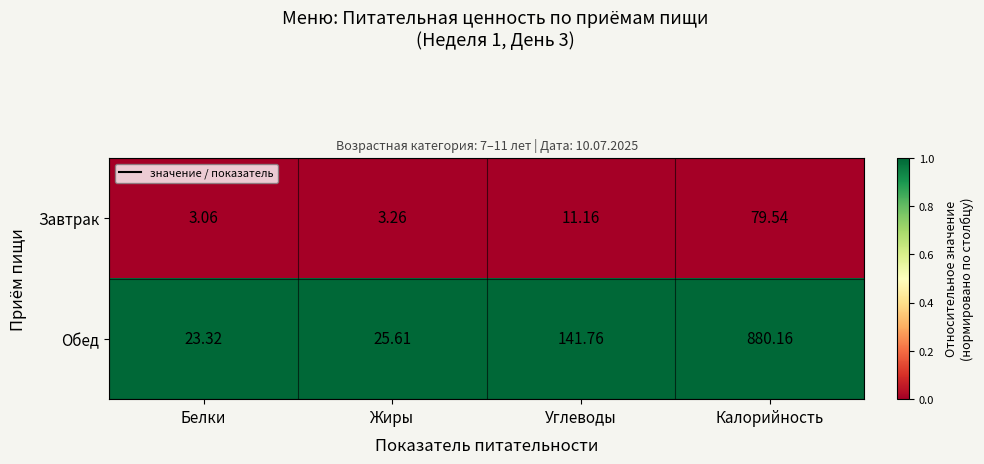

At which category does the chart reach its peak across all series?

Калорийность